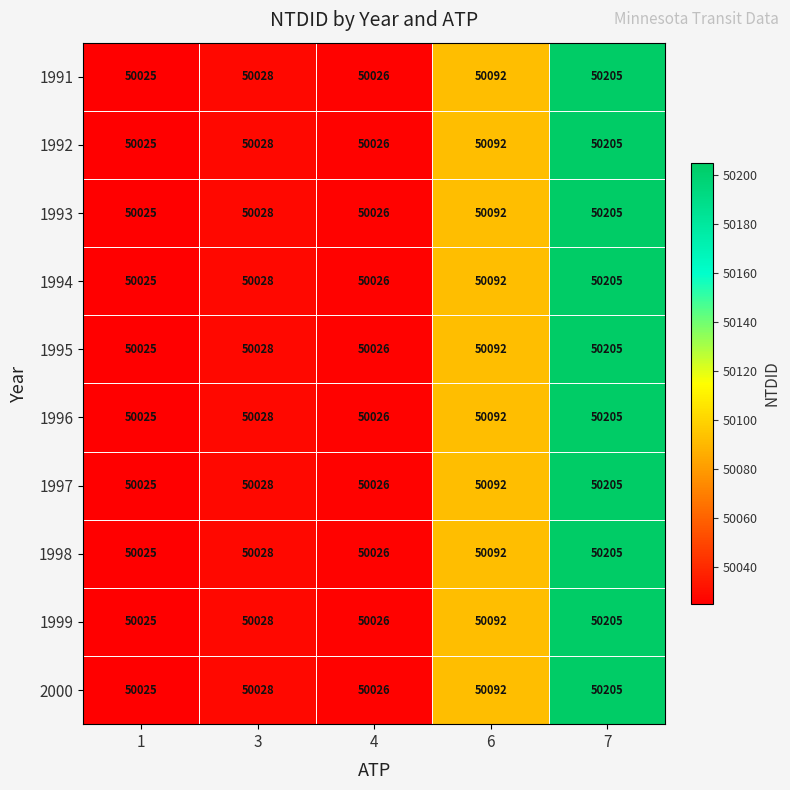

How many data points does each series have?

5